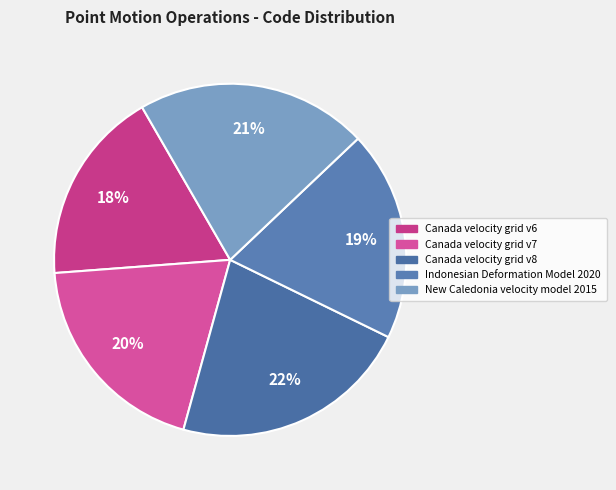

What percentage is the New Caledonia velocity model 2015 slice, to the nearest percent?

21%